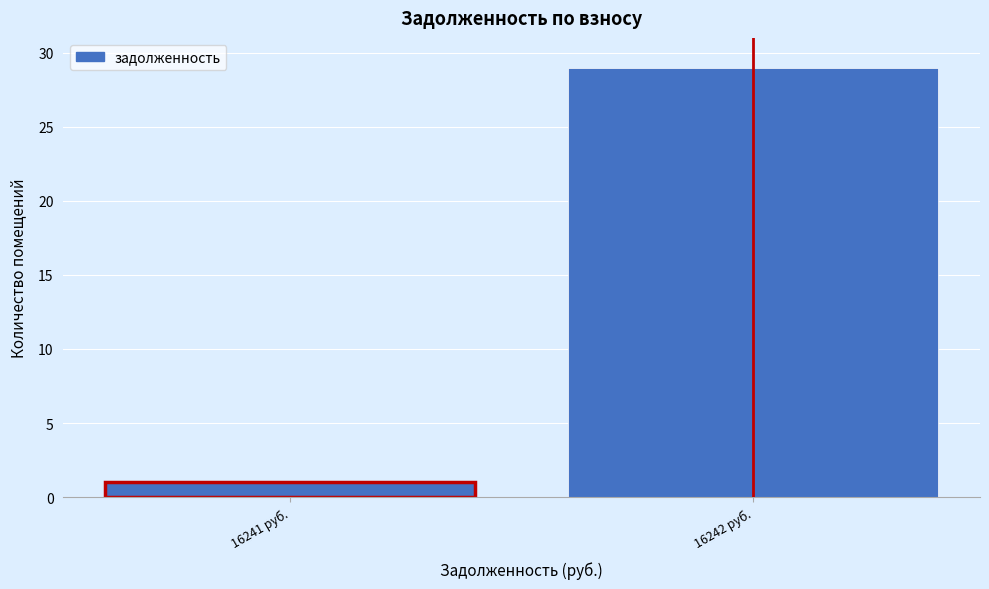

Reading right to left, extract all data points from this chart.

29	1